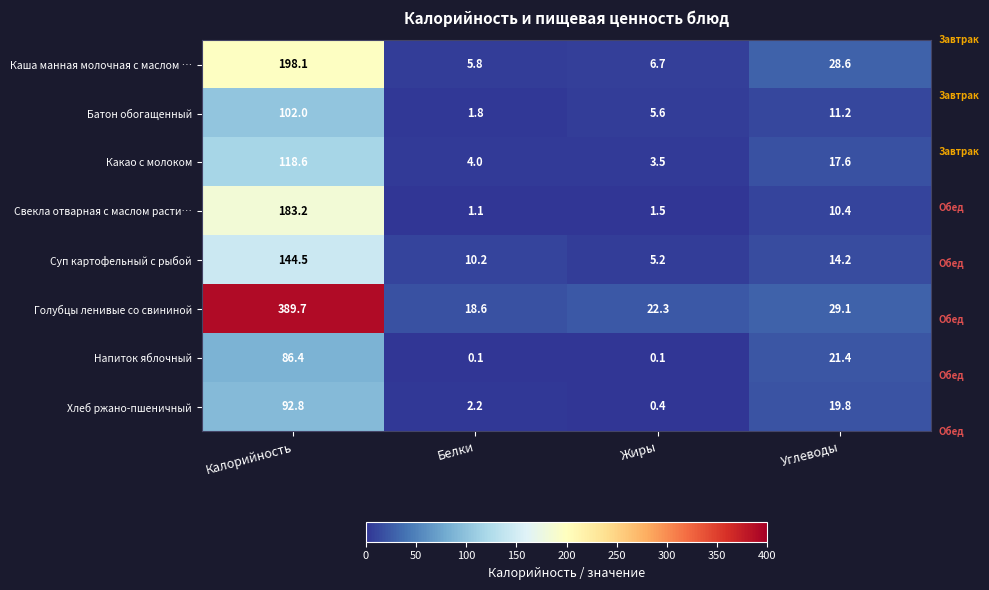

What is the sum of the Голубцы ленивые со свининой values at Белки and Жиры?

40.9